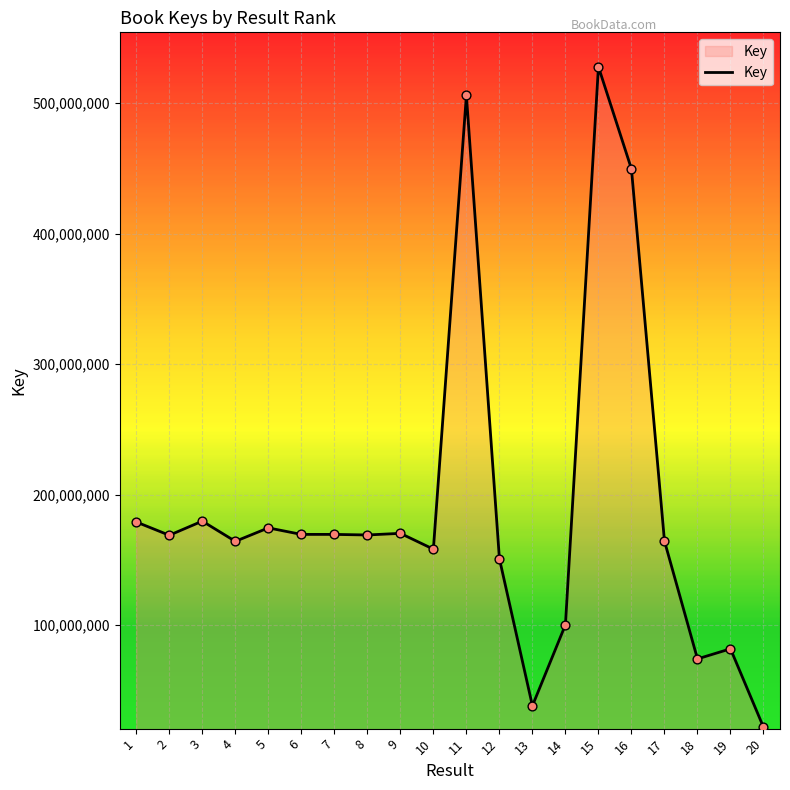

What is the change in value from 8 to 17?

-4602826